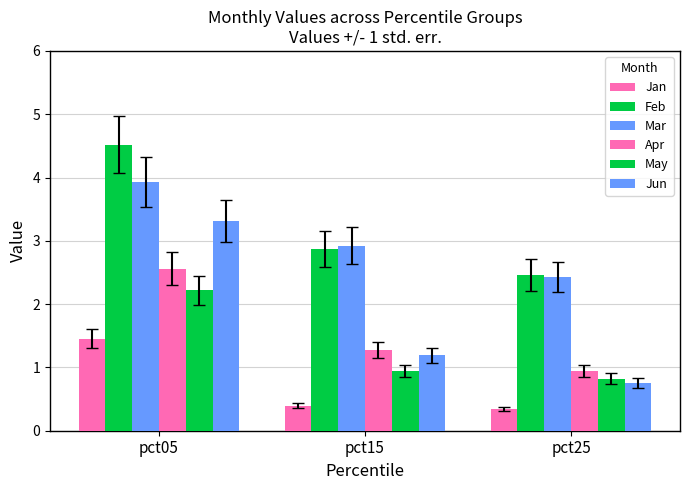

How many groups of bars are there?

3